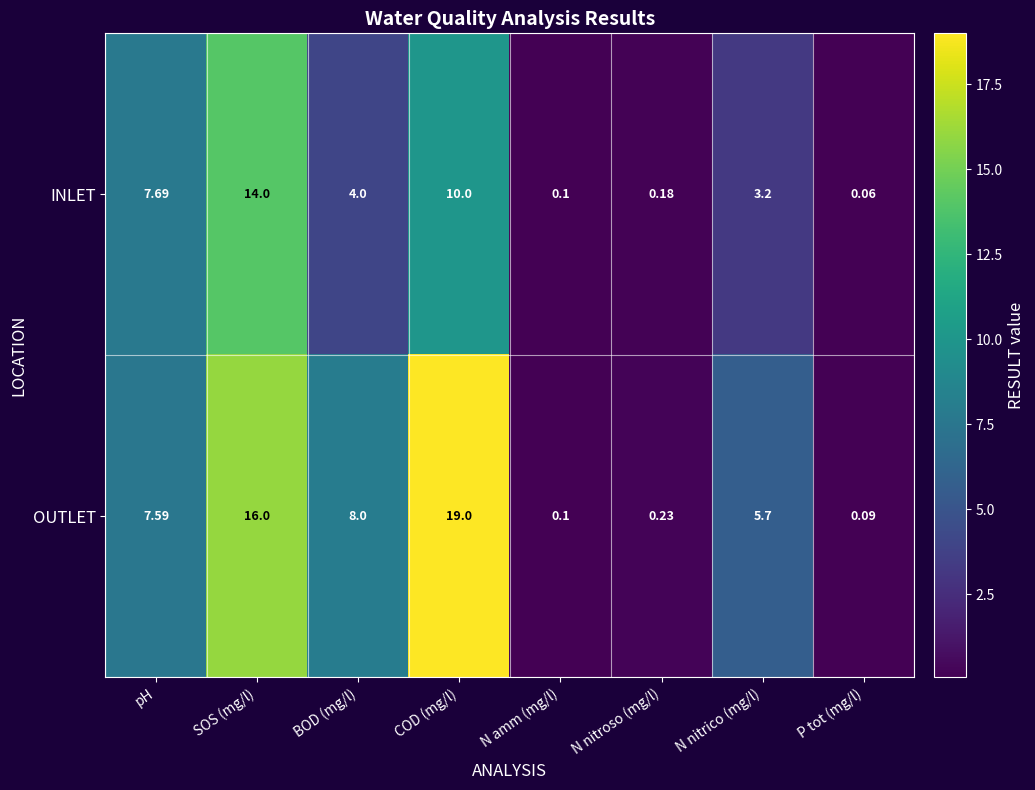

Which category has the highest value in the OUTLET series?

COD (mg/l)